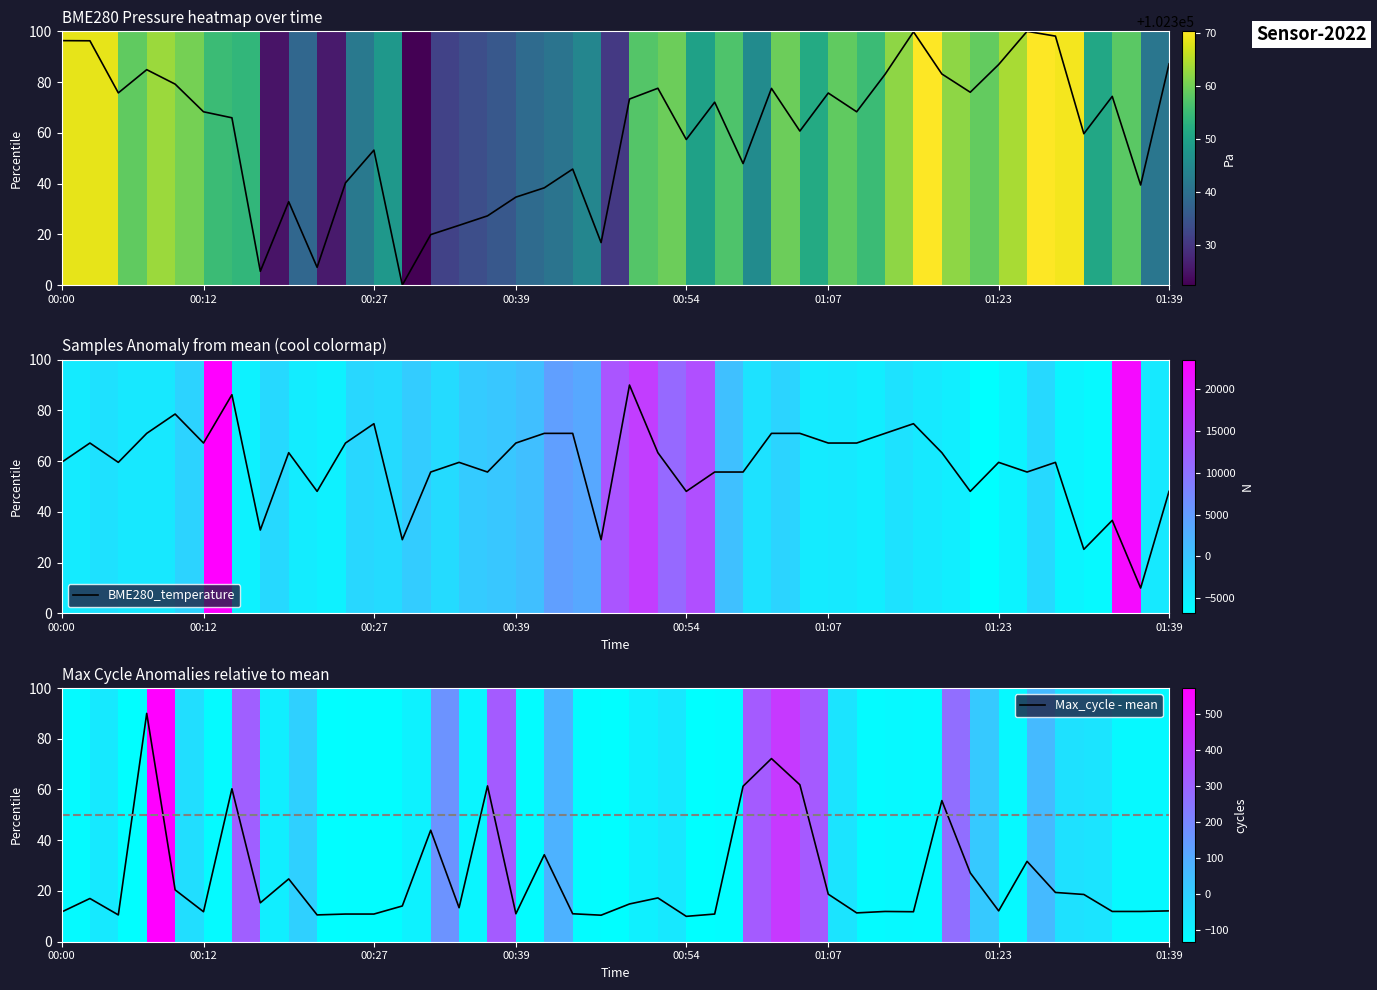

The value of BME280_temperature at 01:07 is 67.1. True or false?

True